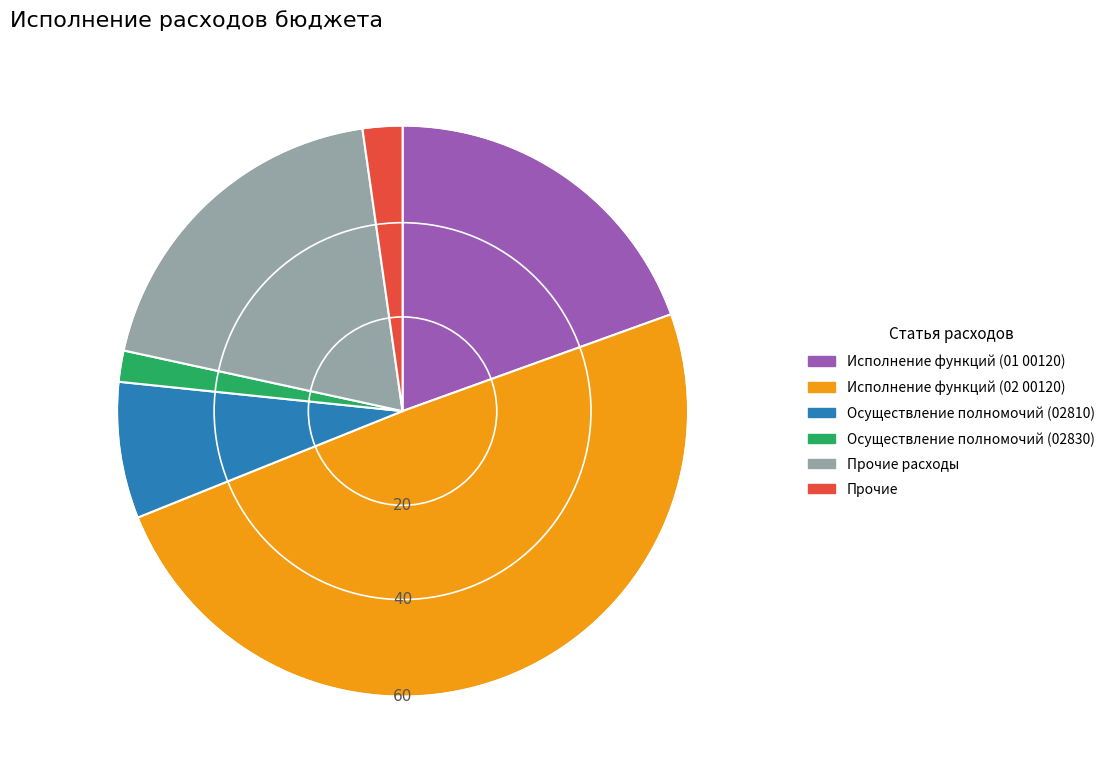

Which has a higher value, Прочие расходы or Осуществление полномочий (02830)?

Прочие расходы